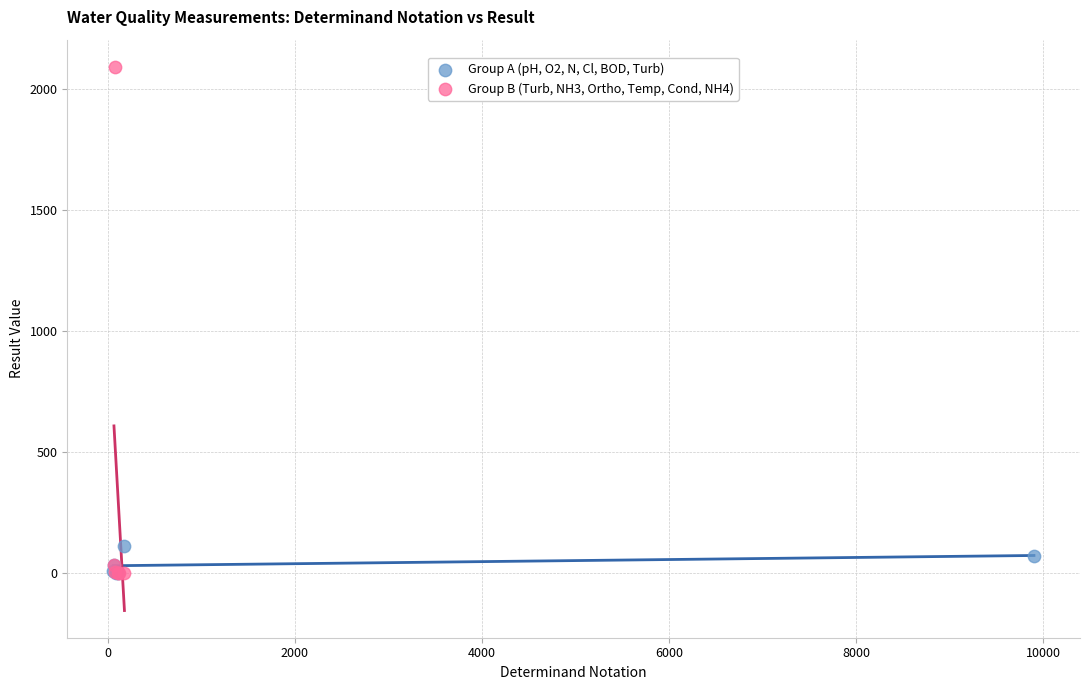

Which series contains the highest Y value?

Group B (Turb, NH3, Ortho, Temp, Cond, NH4)